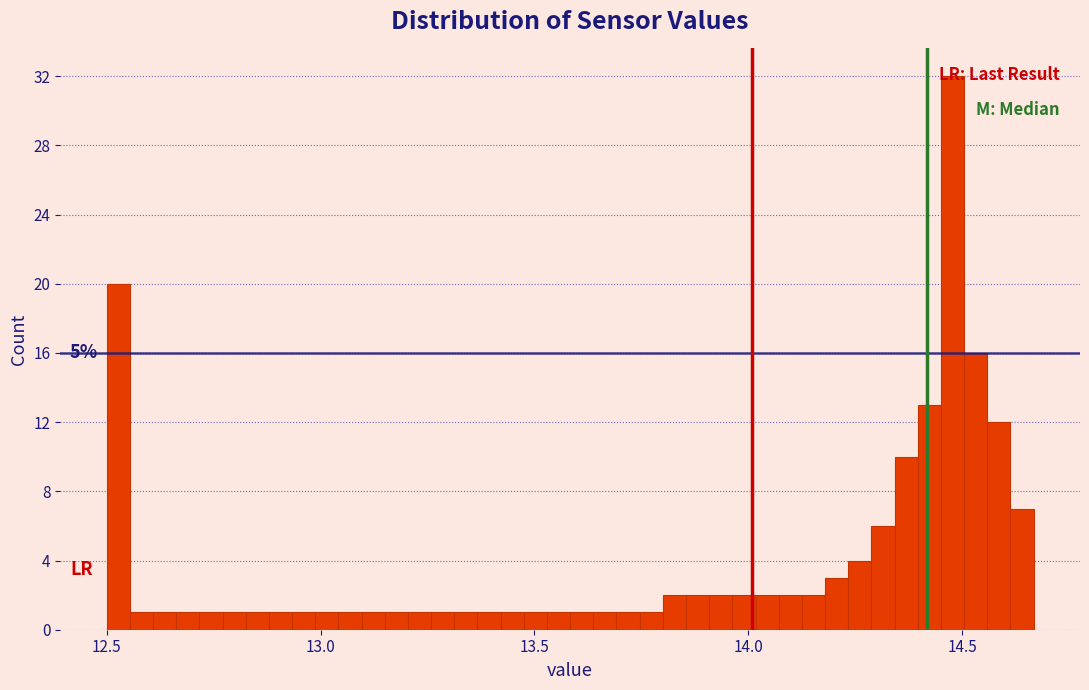

Read against the x-axis, roughly where is the centre of the tallest bar?

14.50